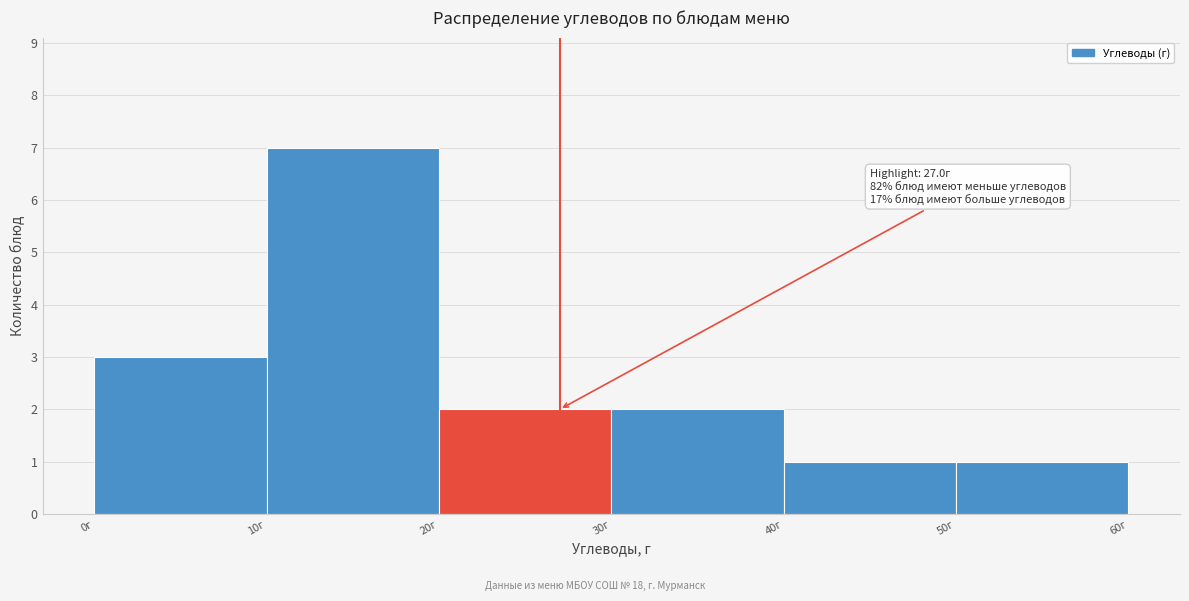

Which range on the x-axis has the tallest bar?

10 to 20